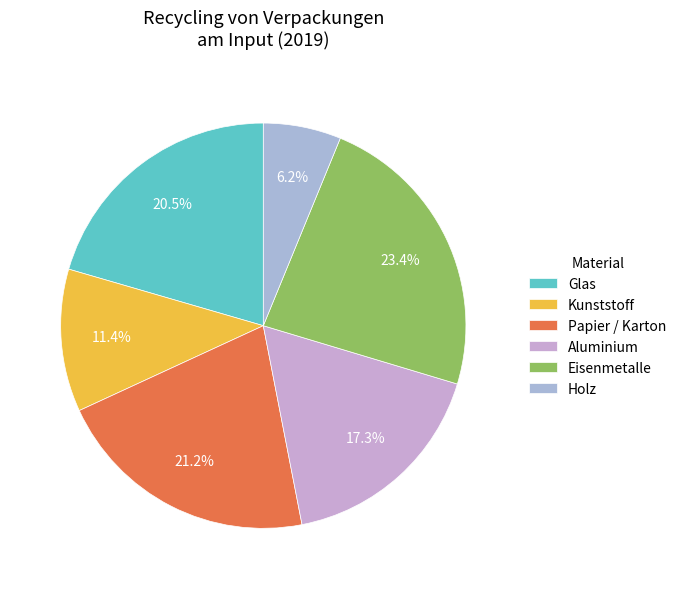

To the nearest percent, what portion does Glas represent?

20%